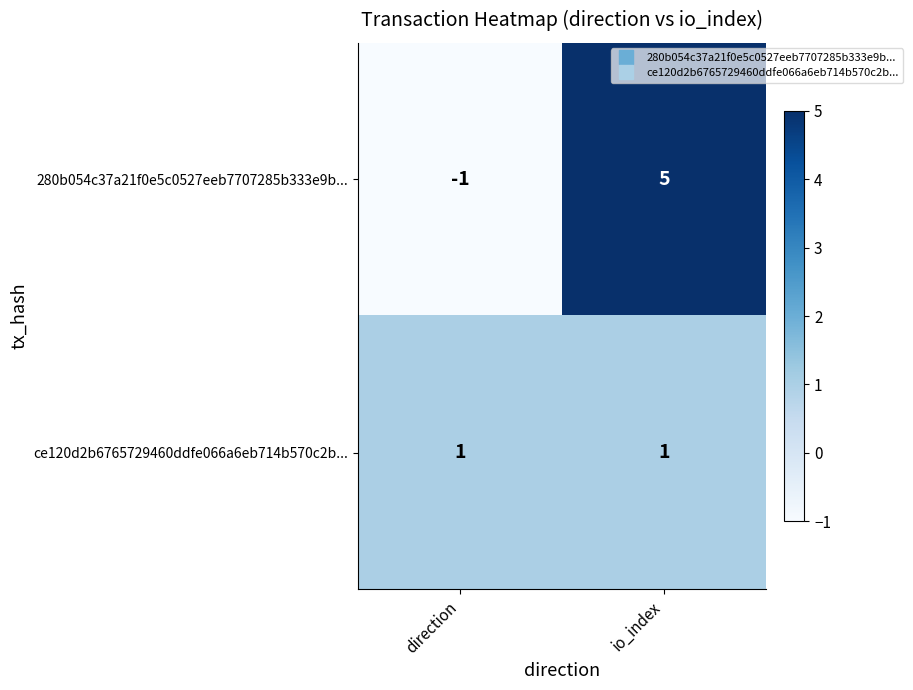

Is it true that 280b054c37a21f0e5c0527eeb7707285b333e9b... equals 0 at direction?

False